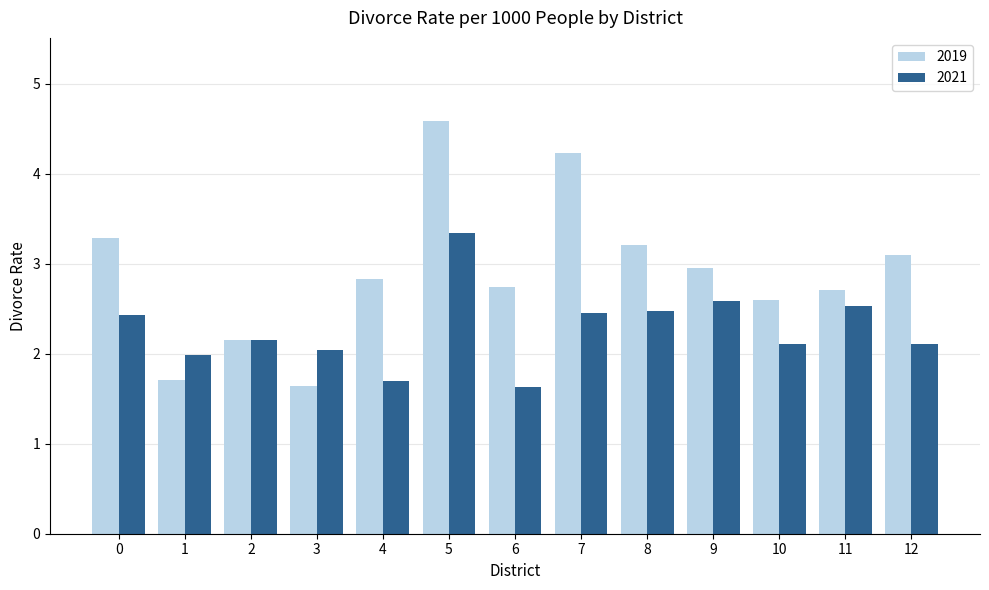

How many values in the 2019 series are below 2?

2